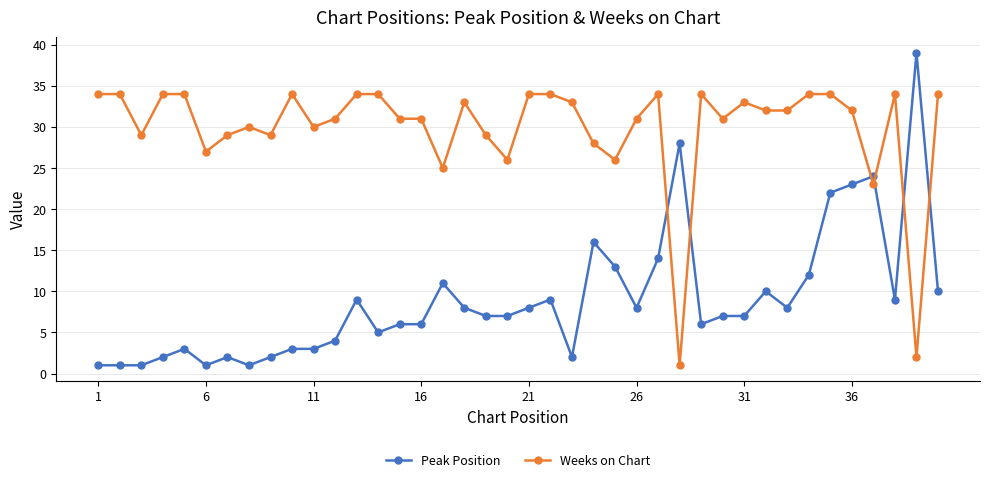

What is the difference between the maximum and minimum values in the Weeks on Chart series?

33